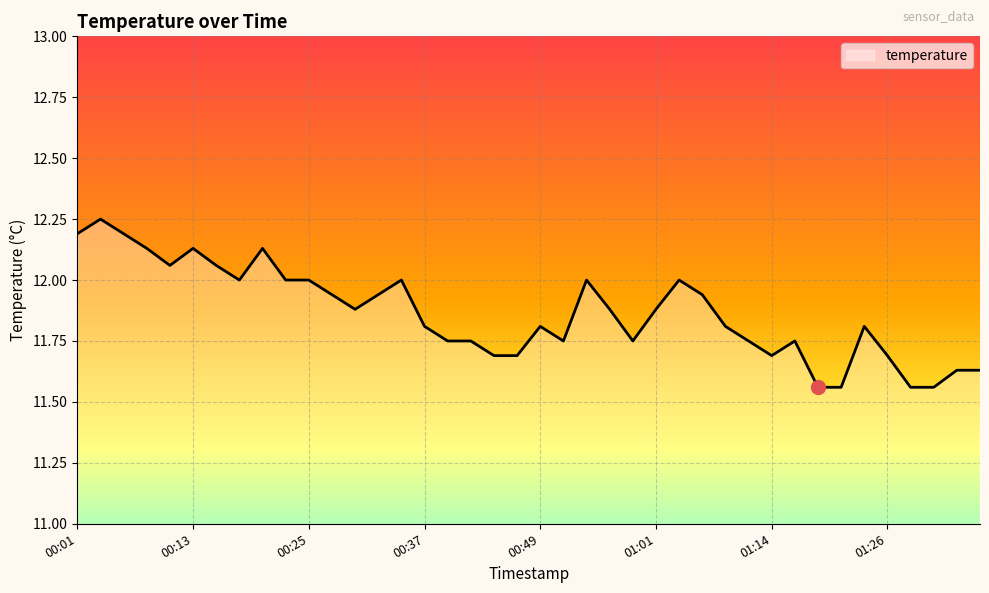

At which category does the chart reach its peak across all series?

00:03